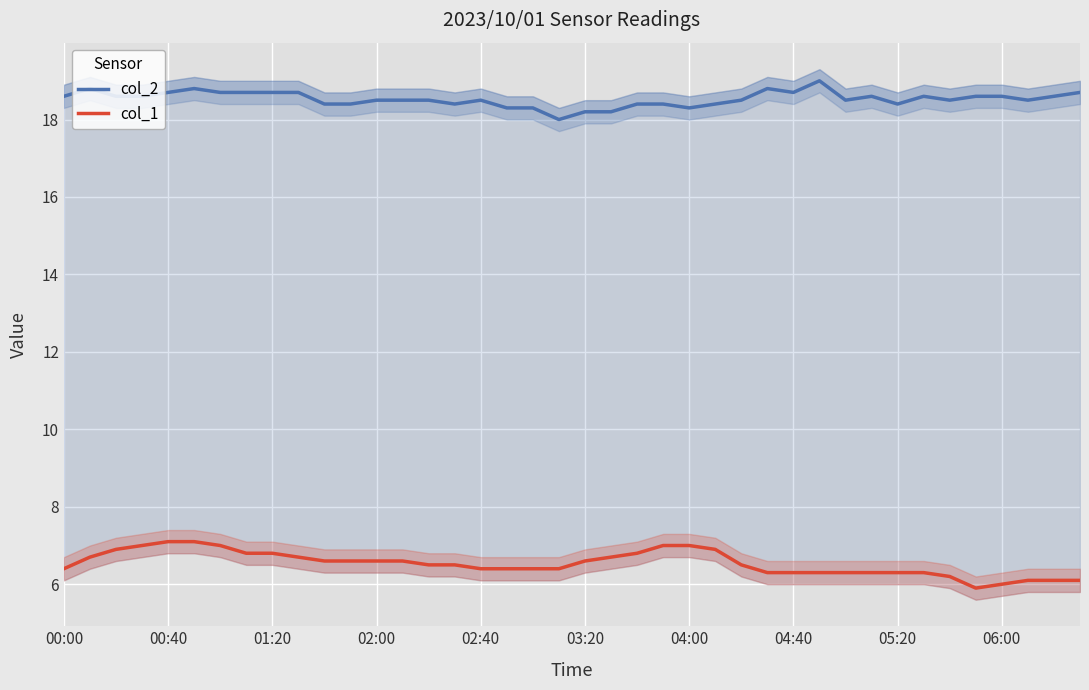

True or false: col_1 and col_2 intersect in this chart.

False